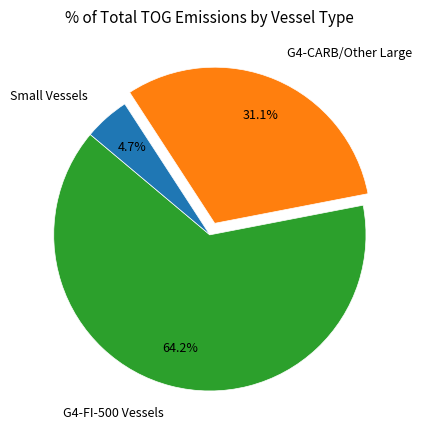

Does any single category account for the majority?

Yes